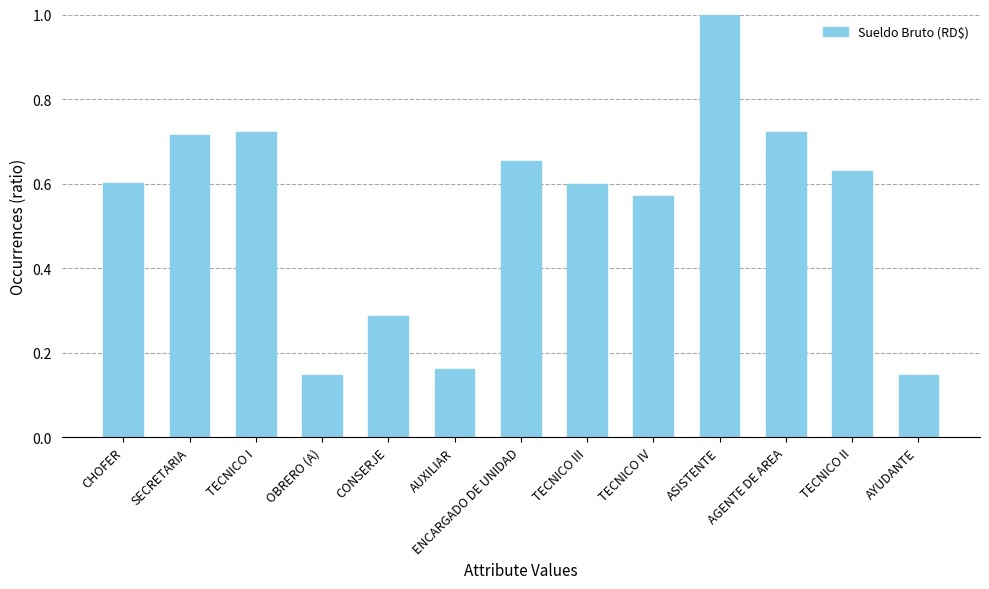

True or false: the data shows 0.3 at SECRETARIA.

False